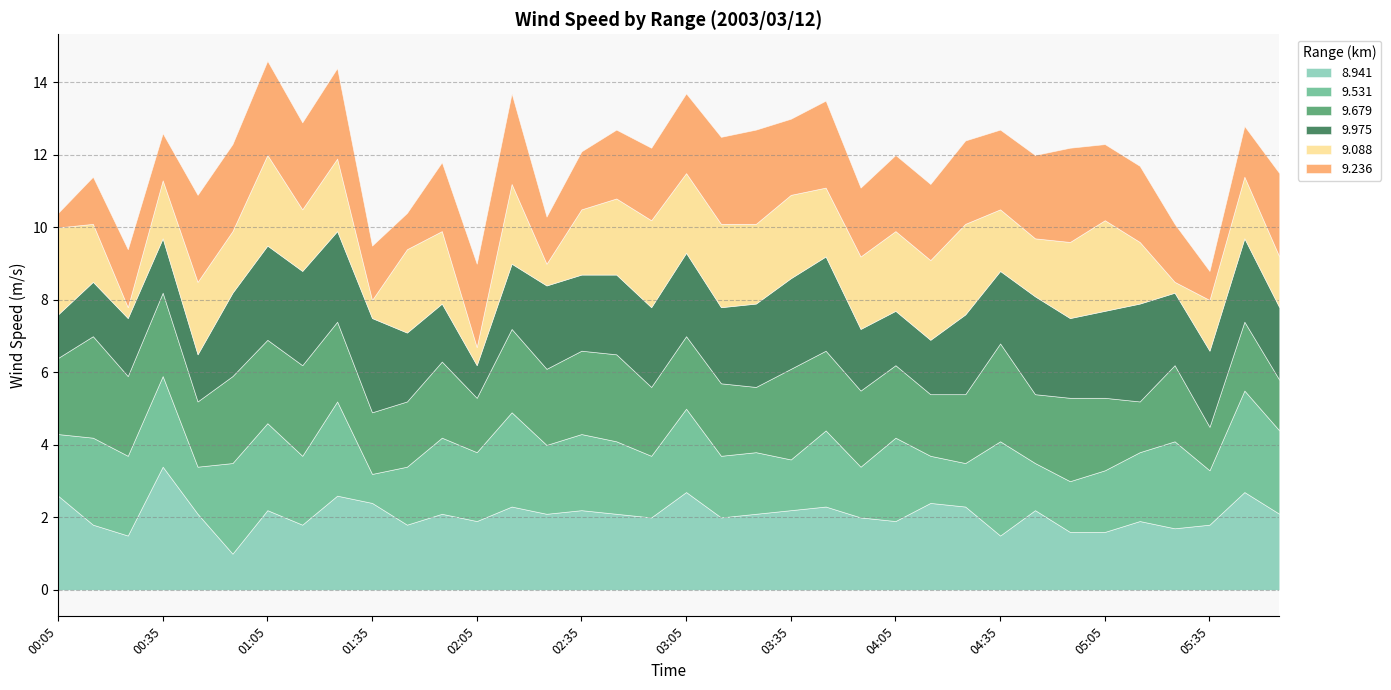

Where is 9.531 nearest to the value 1?

01:35